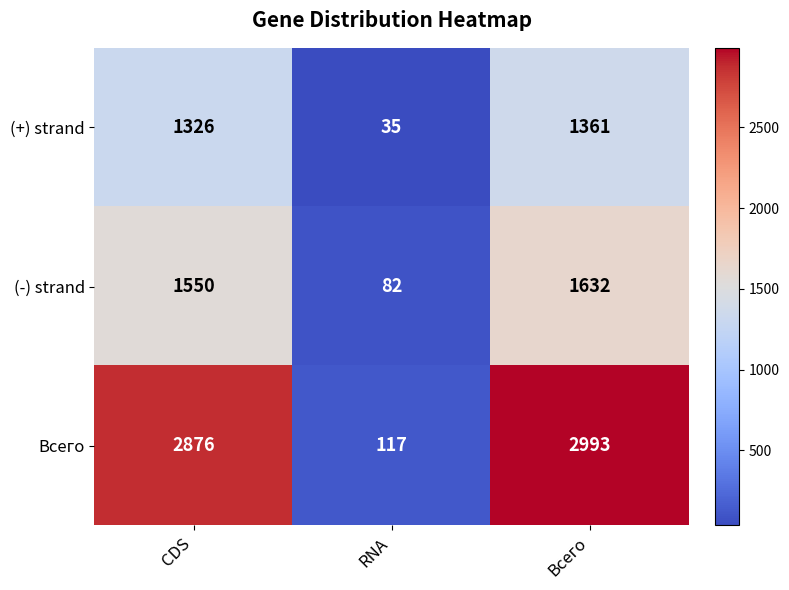

Rank the series by their average value, from lowest to highest.

(+) strand, (-) strand, Всего